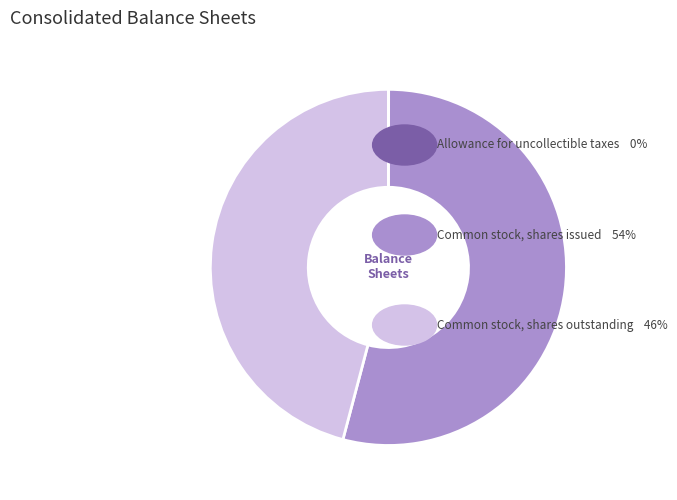

Does any single category account for the majority?

Yes